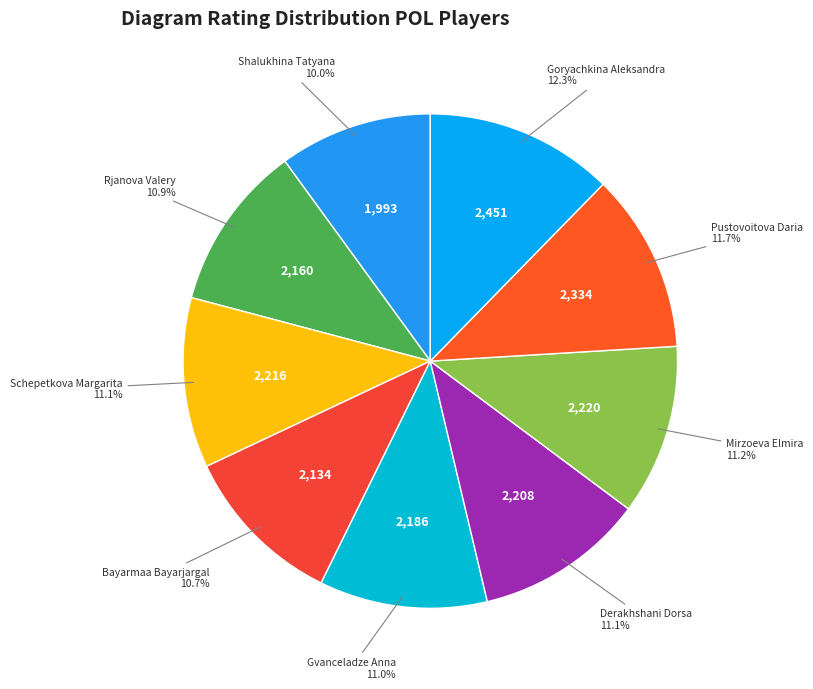

To the nearest percent, what portion does Rjanova Valery represent?

11%